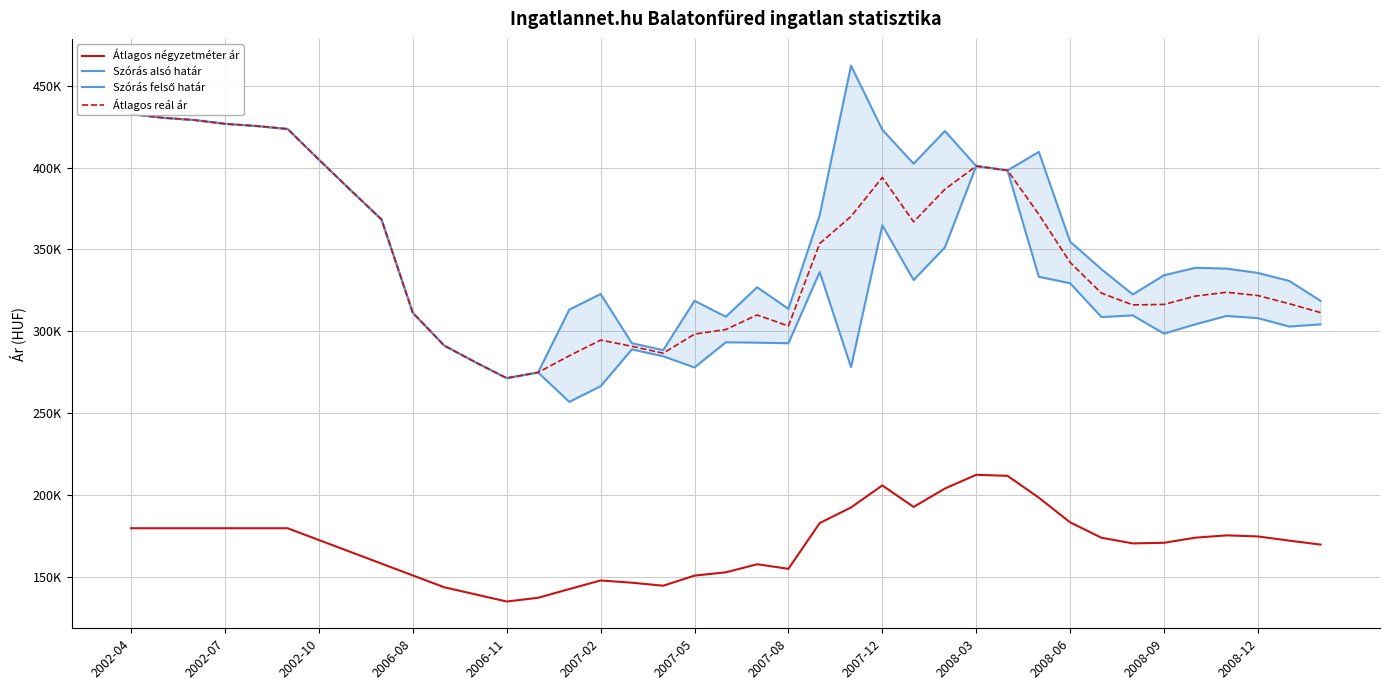

At how many categories does at least one series exceed 444876?

1